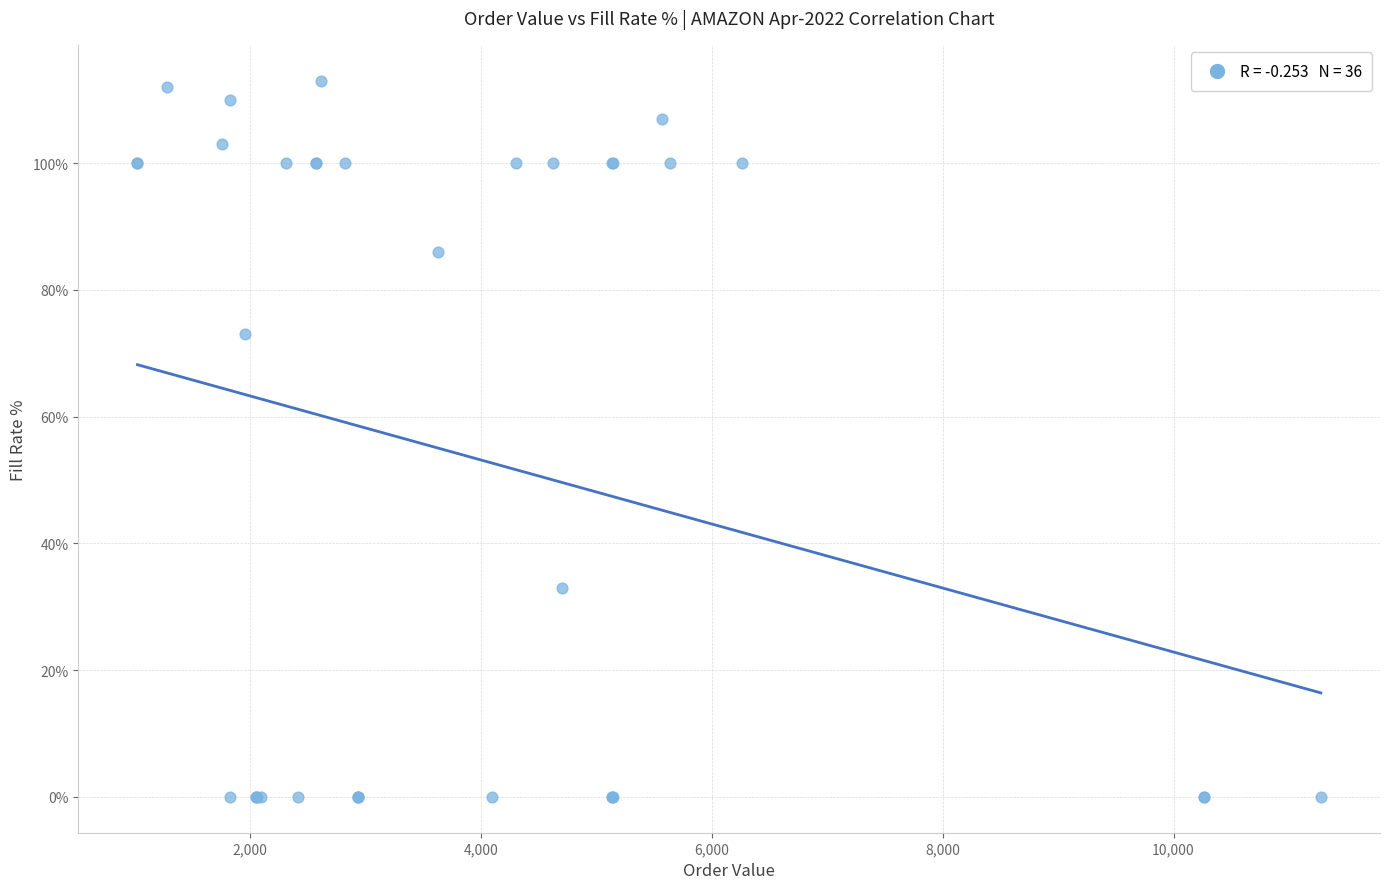

What Y value in the scatter plot is closest to 56?

73